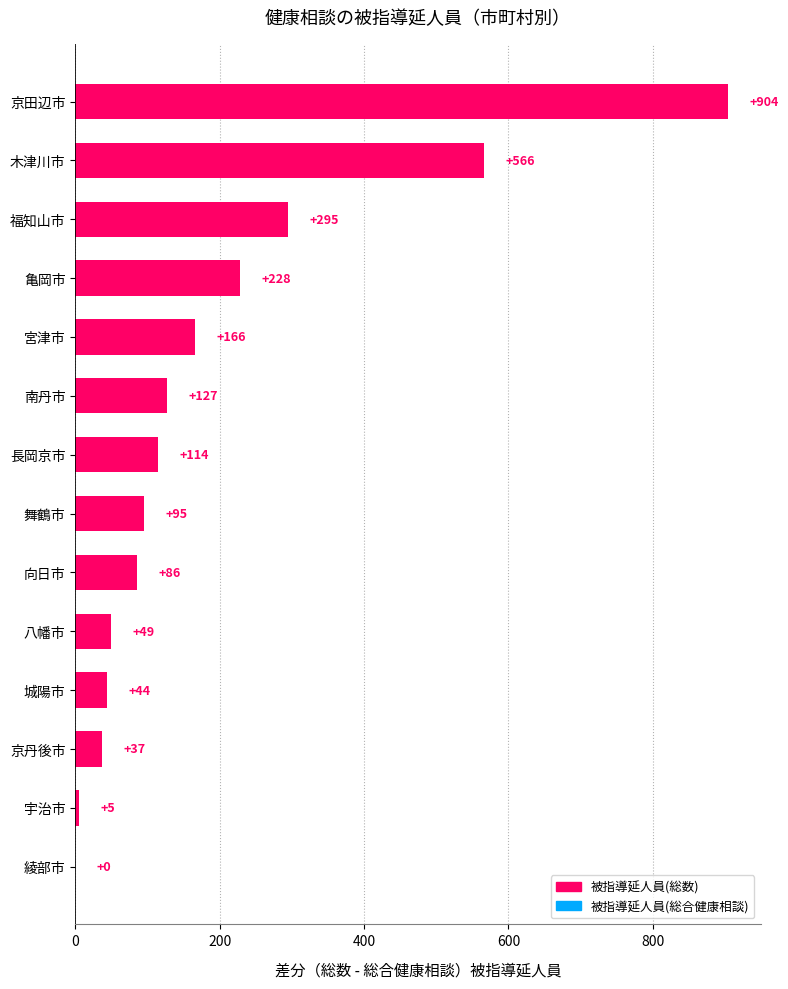

Approximately how many times larger is the value at 福知山市 compared to 向日市?

3.4